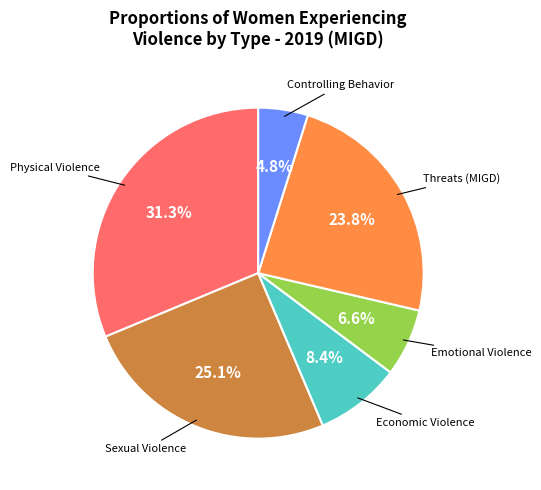

Is there a majority slice in this chart?

No